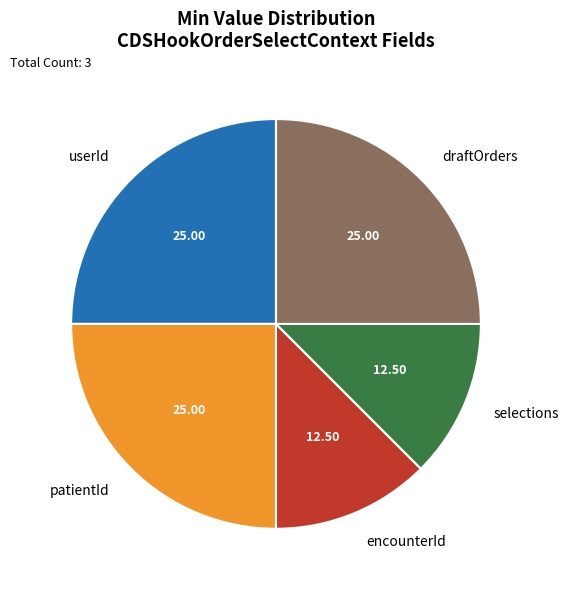

What is the ratio of the value at encounterId to the value at selections?

1.0